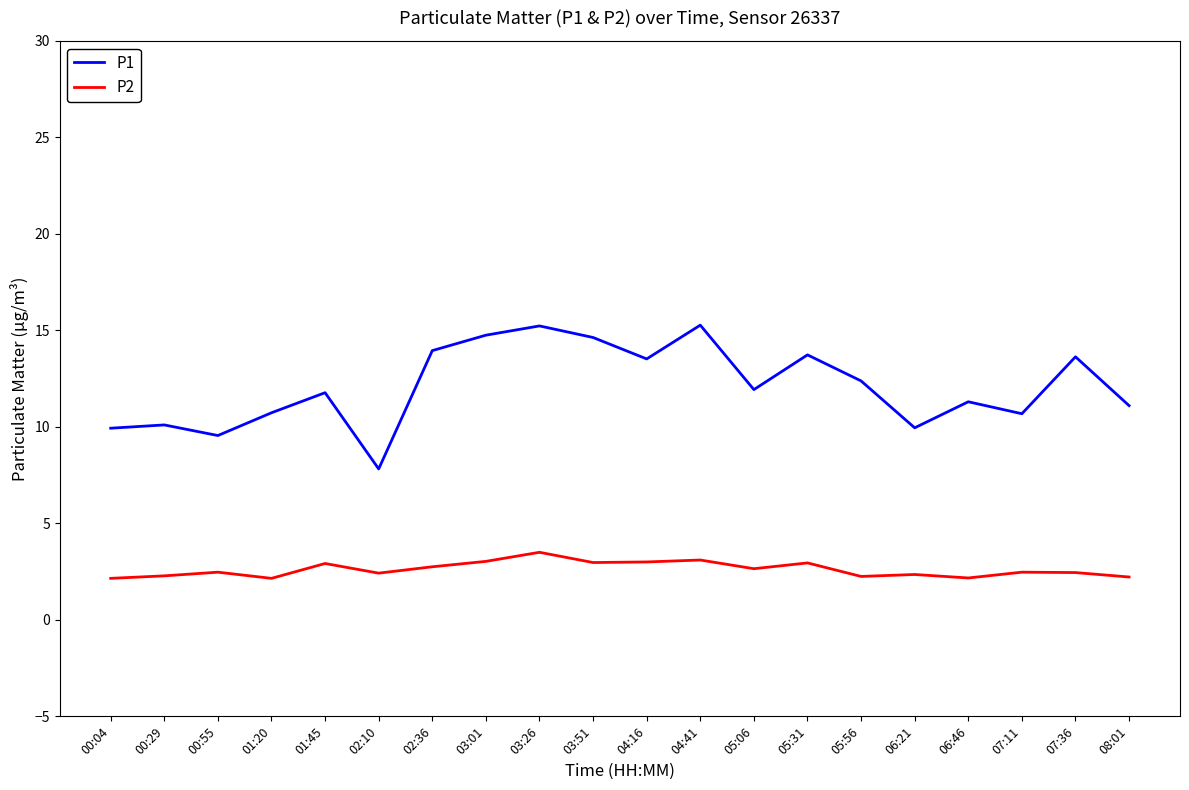

Rank the series by their average value, from lowest to highest.

P2, P1